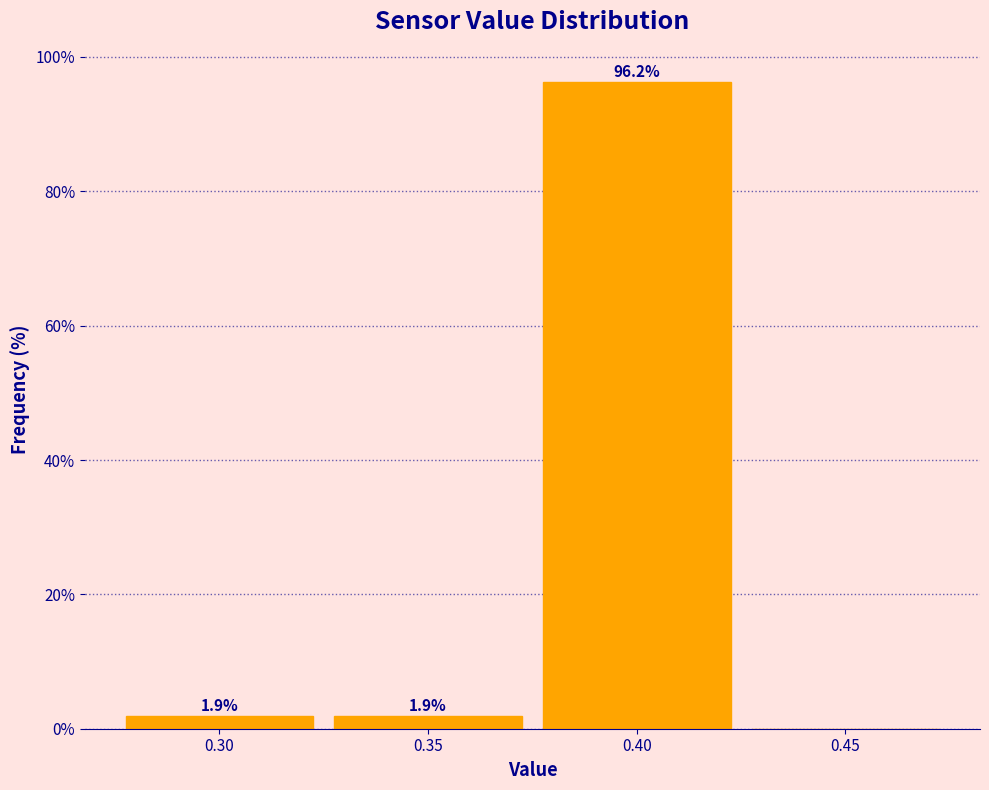

Which range on the x-axis has the tallest bar?

0.375 to 0.425